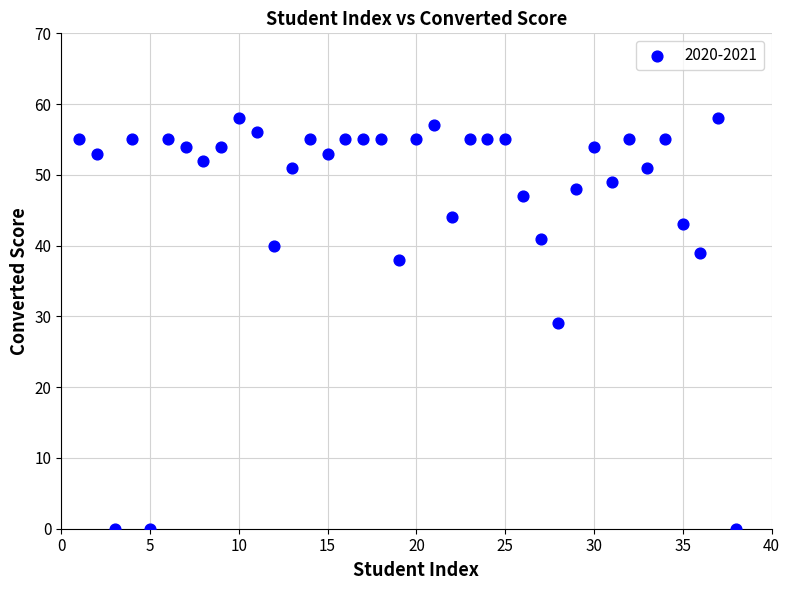

What is the range of X values (max minus min)?

37